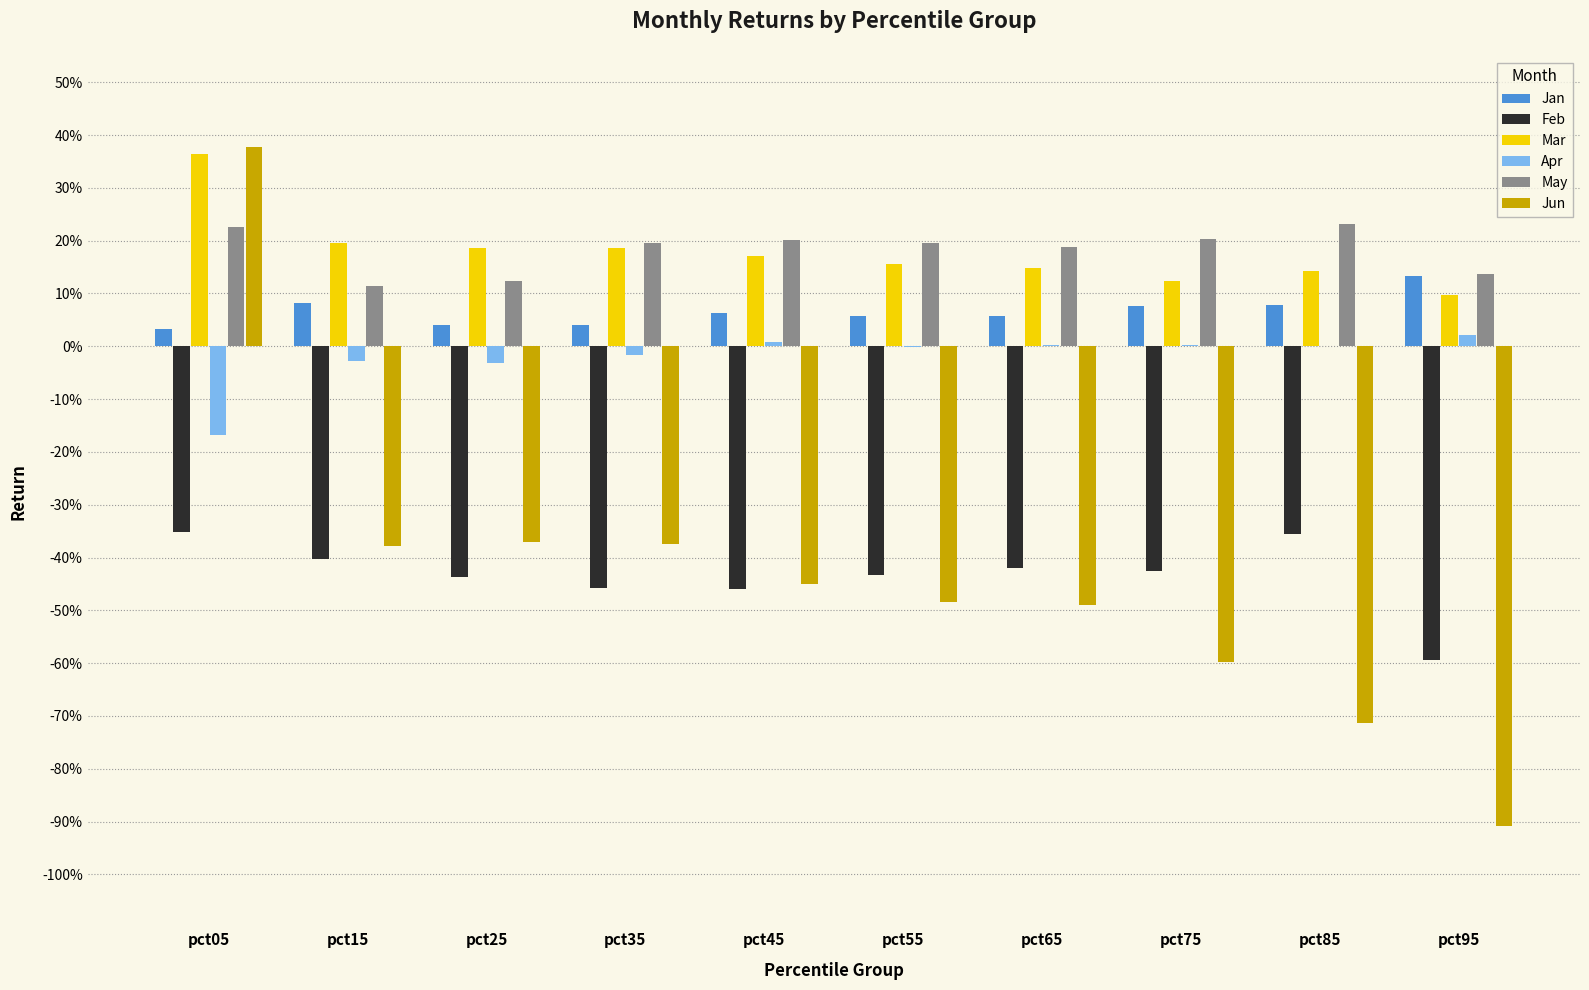

What are all the series names shown in the legend?

Jan, Feb, Mar, Apr, May, Jun